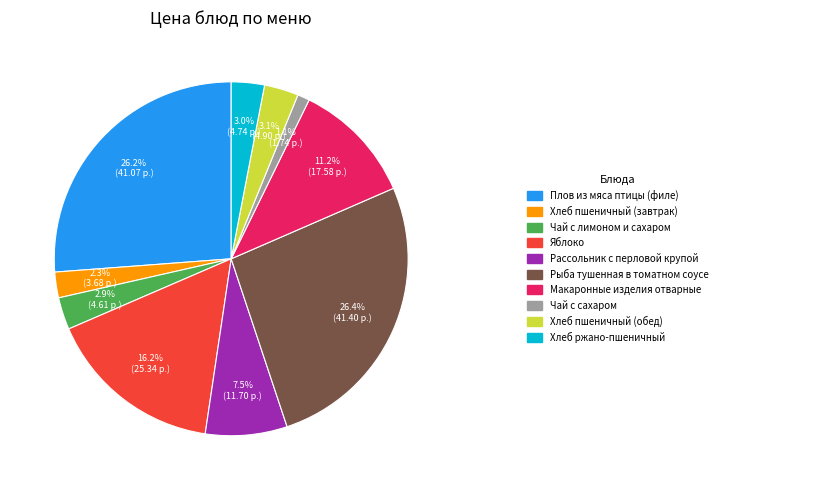

Is there a majority slice in this chart?

No